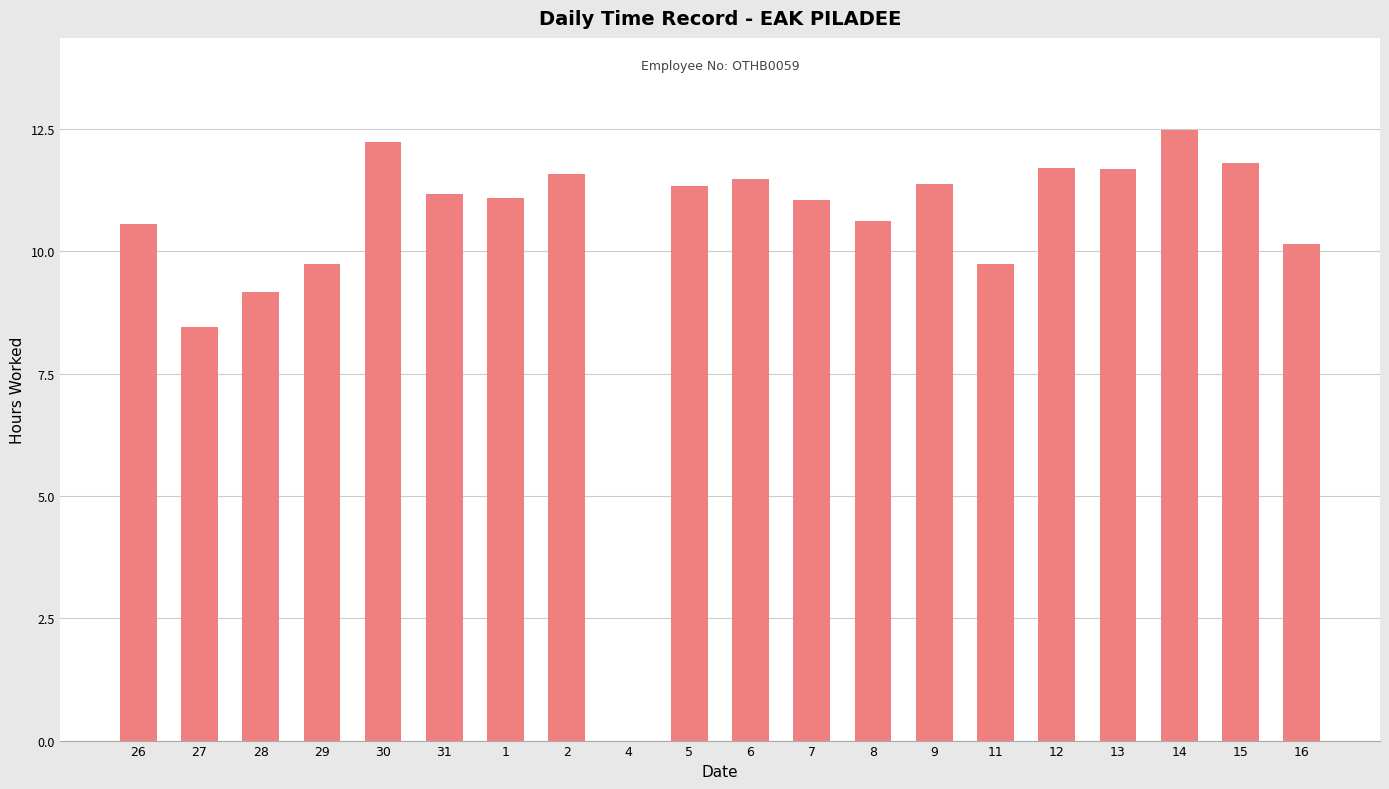

How many positive values are there?

19